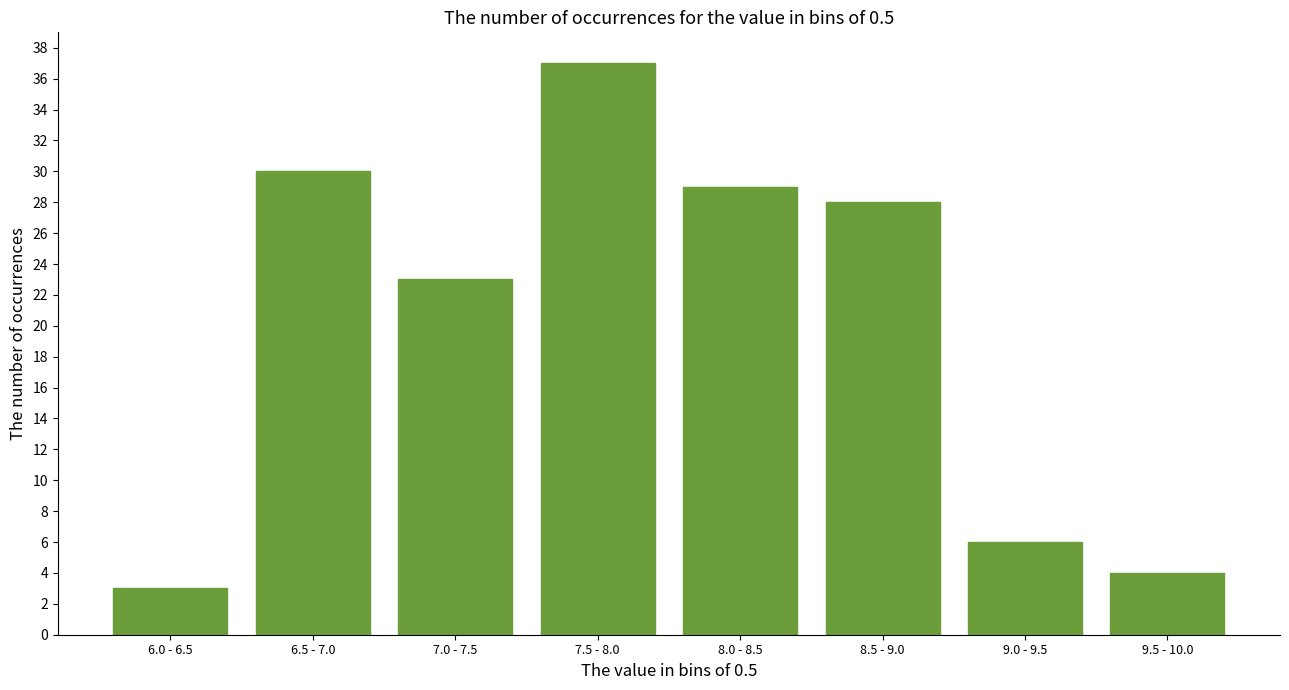

Reading left to right, what are all the values shown in this chart?

3	30	23	37	29	28	6	4